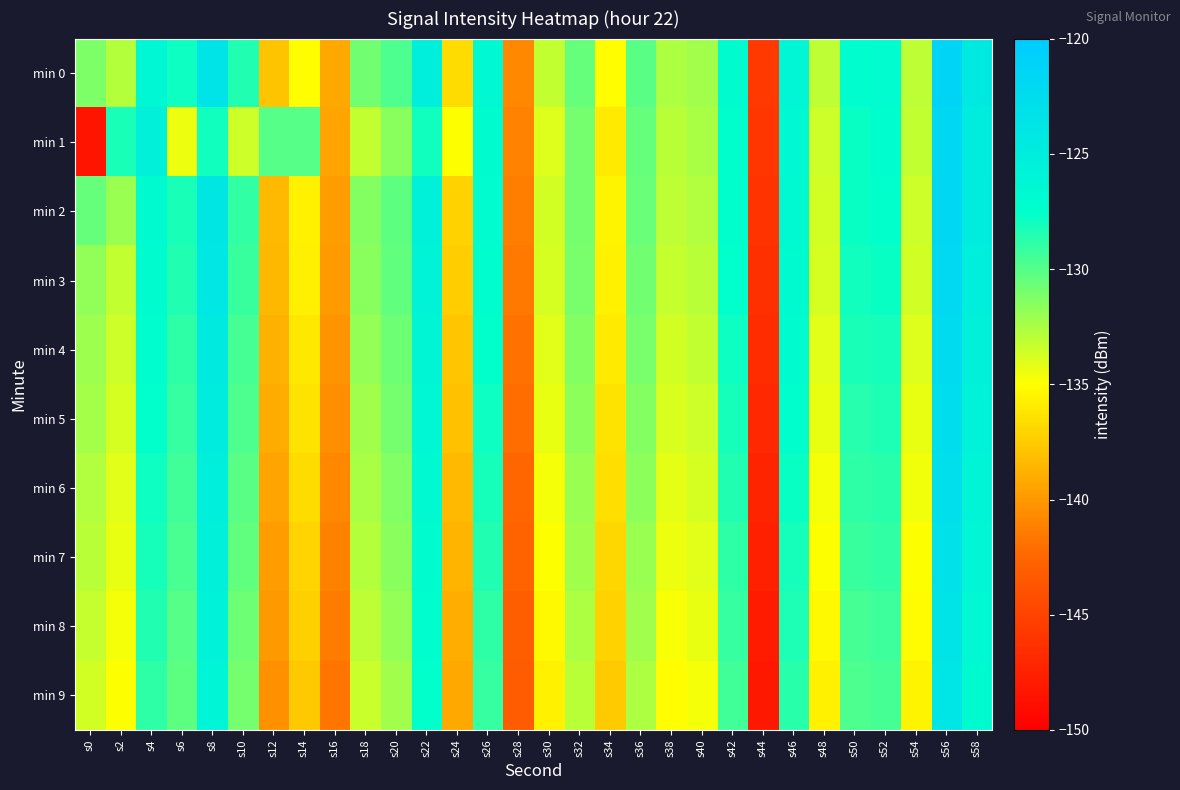

Between s8 and s0, which is larger?

s8